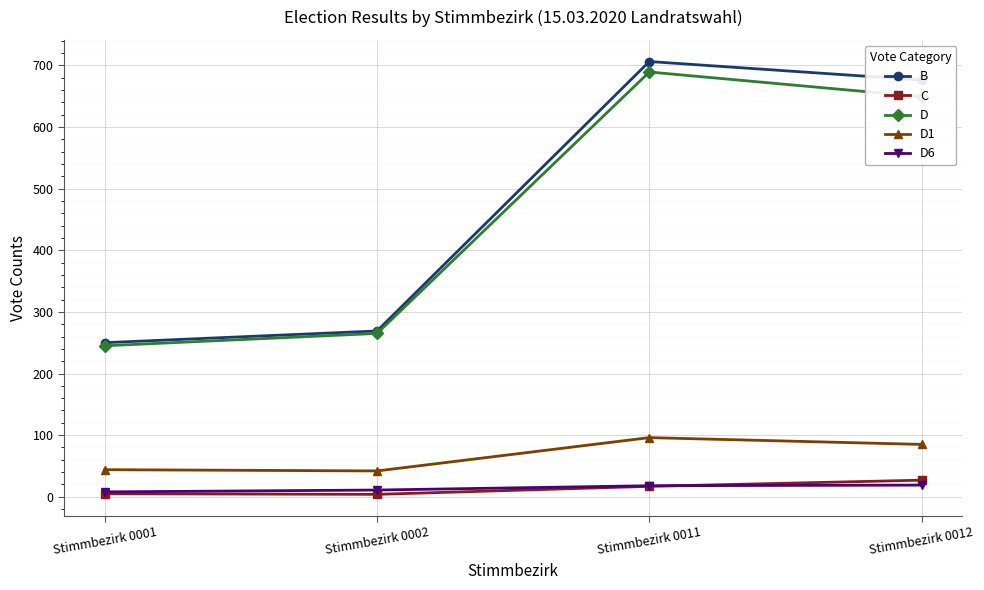

What is the difference between the maximum and minimum values in the D6 series?

11